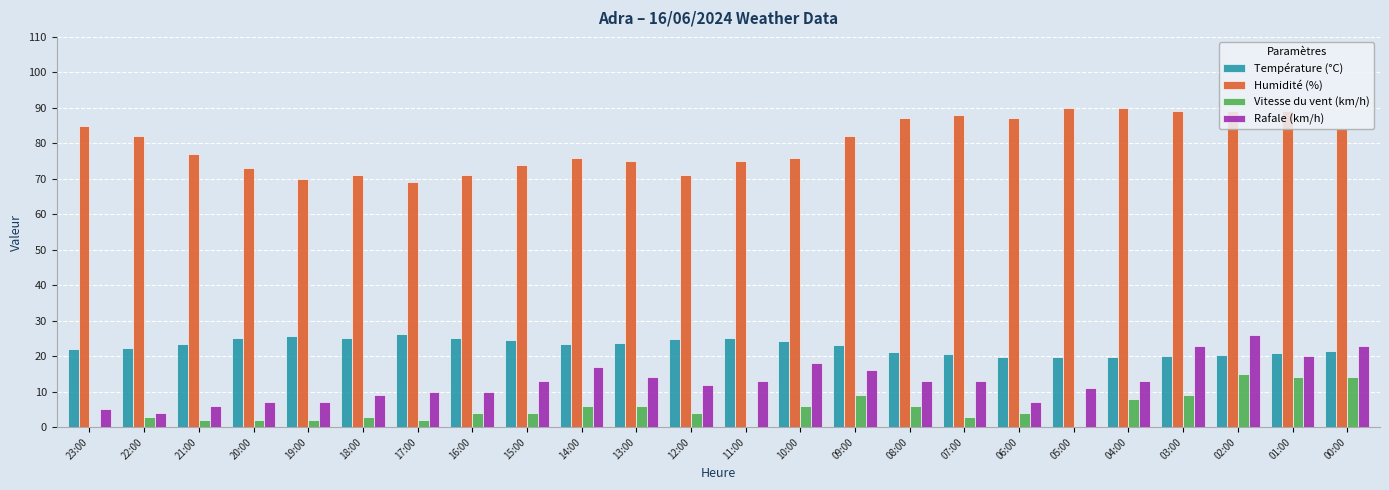

How many series are shown in this chart?

4